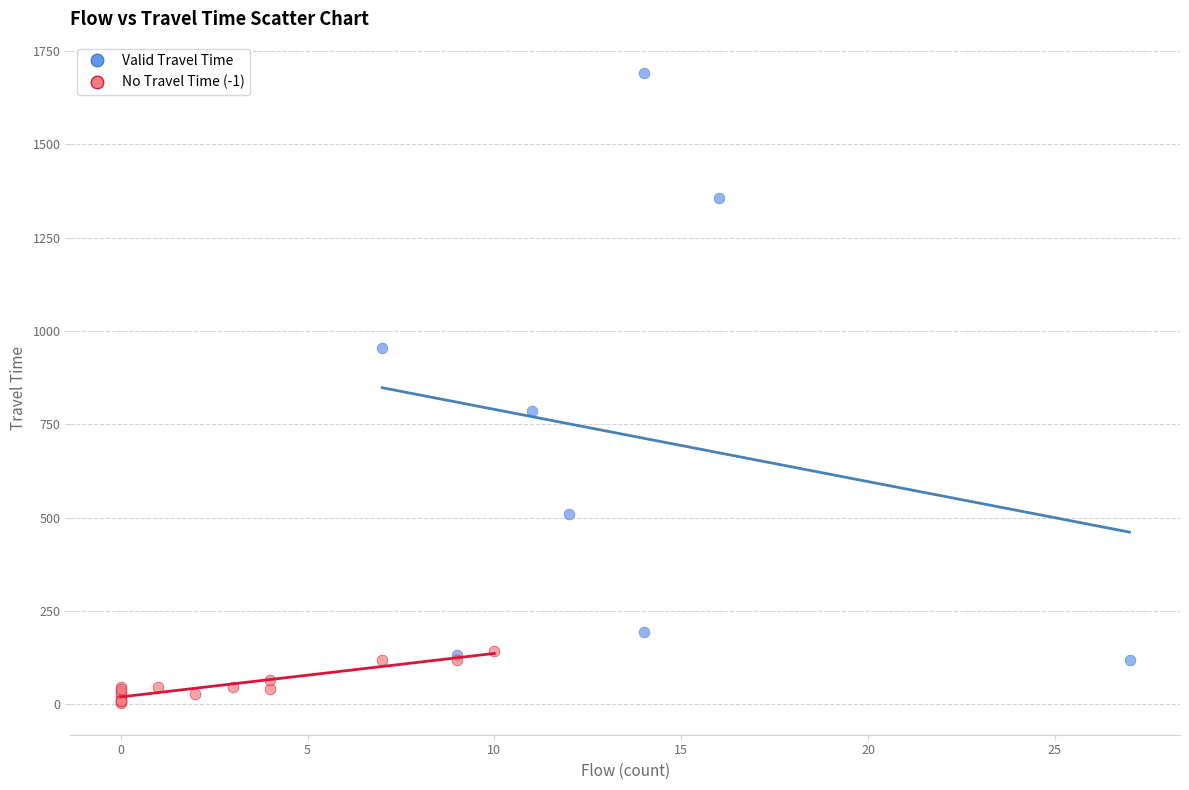

What are all the series names shown in the legend?

Valid Travel Time, No Travel Time (-1)